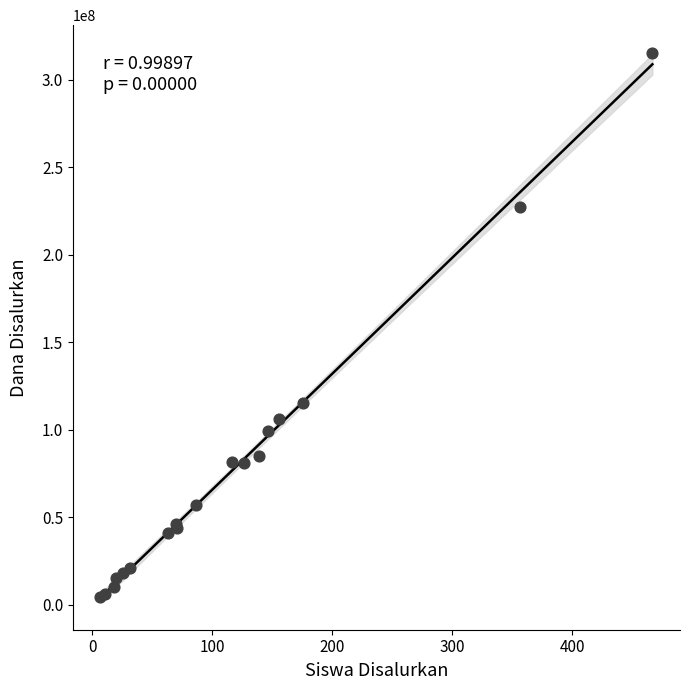

What Y value in the scatter plot is closest to 159937500?

115125000